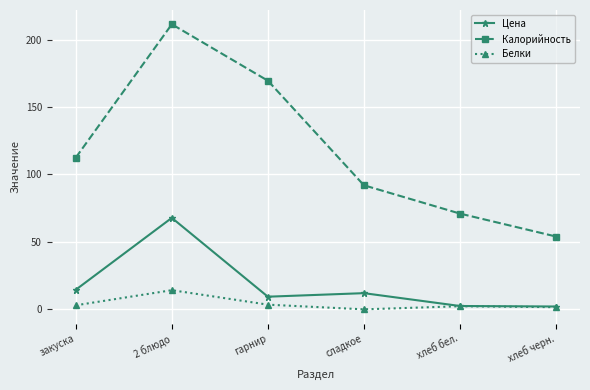

What is the difference between the highest and lowest values at хлеб черн.?

52.4